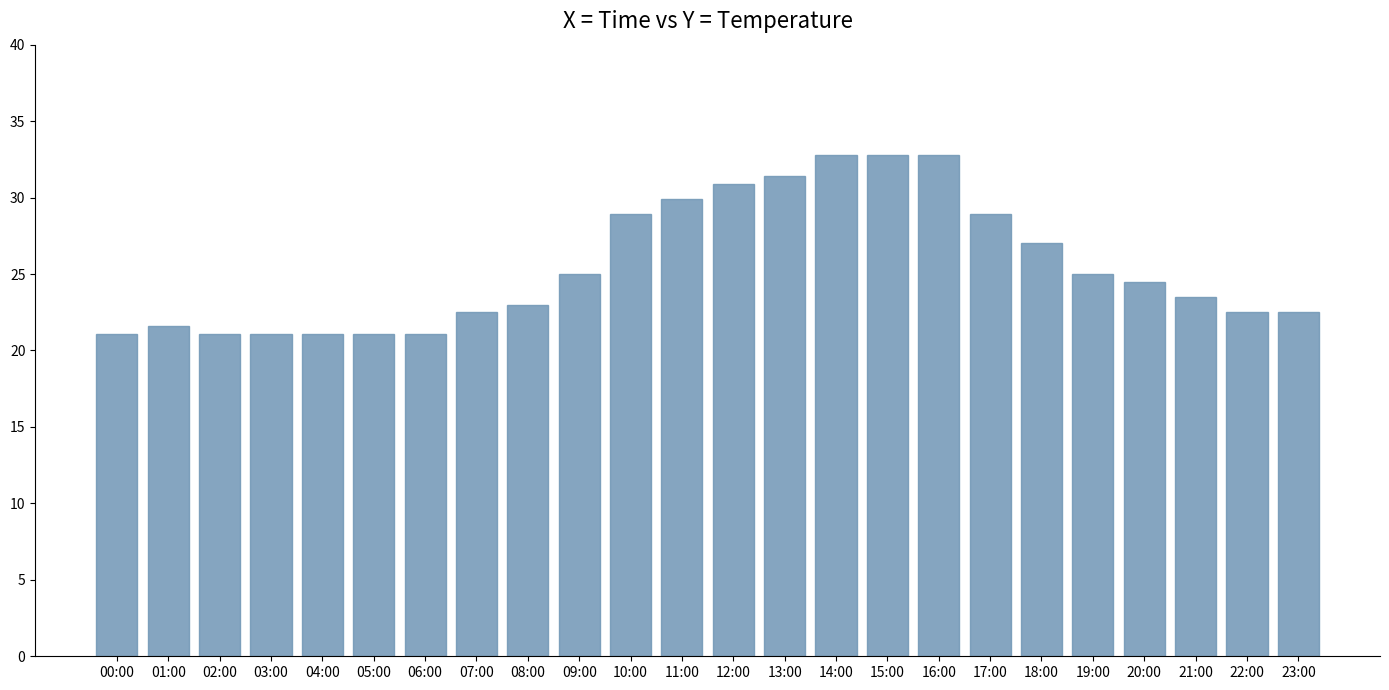

What is the average value?

25.5